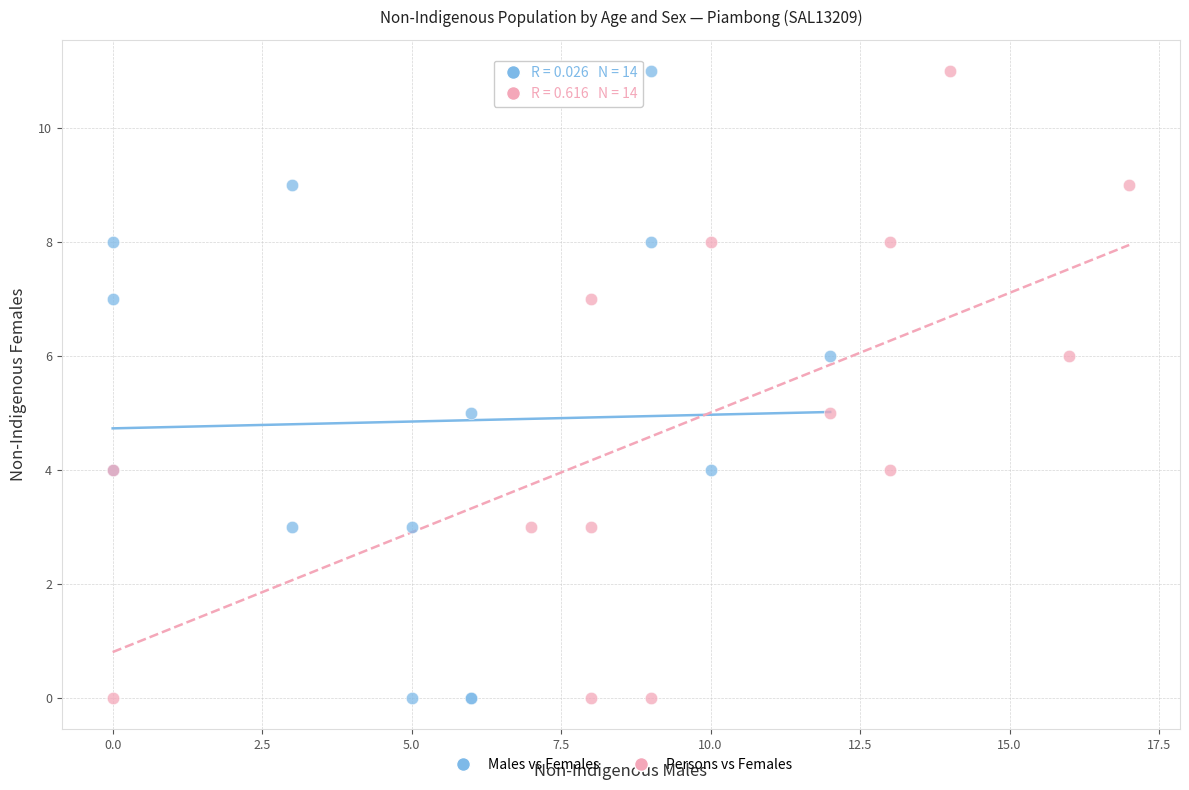

What are all the series names shown in the legend?

Males vs Females, Persons vs Females